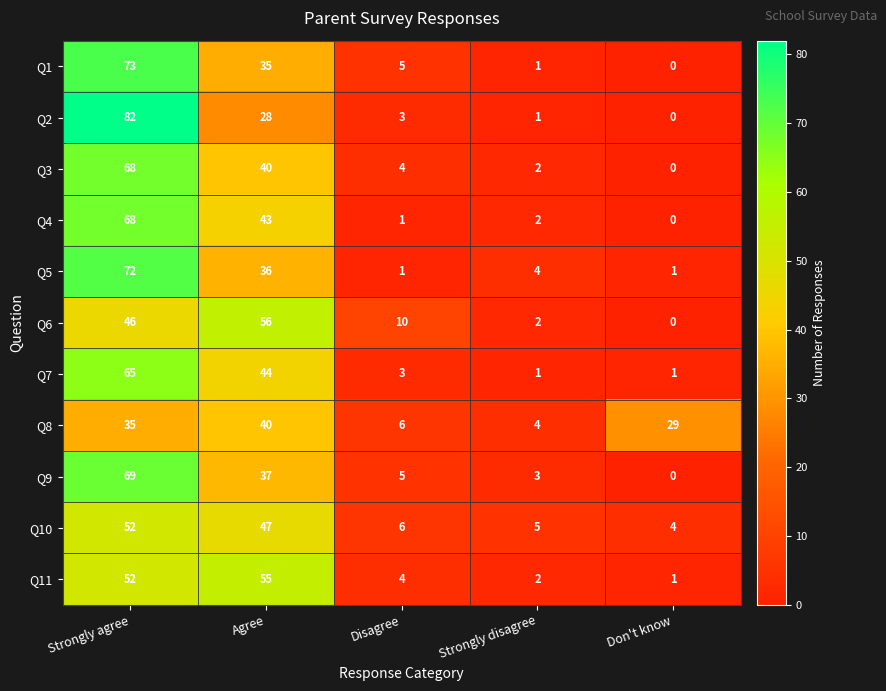

Which series changed the most between Strongly agree and Disagree?

Q2